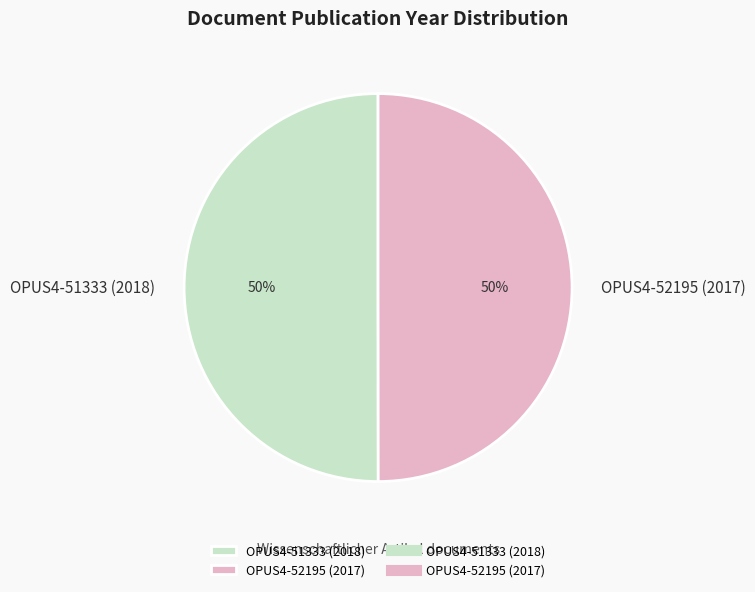

True or false: OPUS4-51333 (2018) accounts for 63% of the total.

False